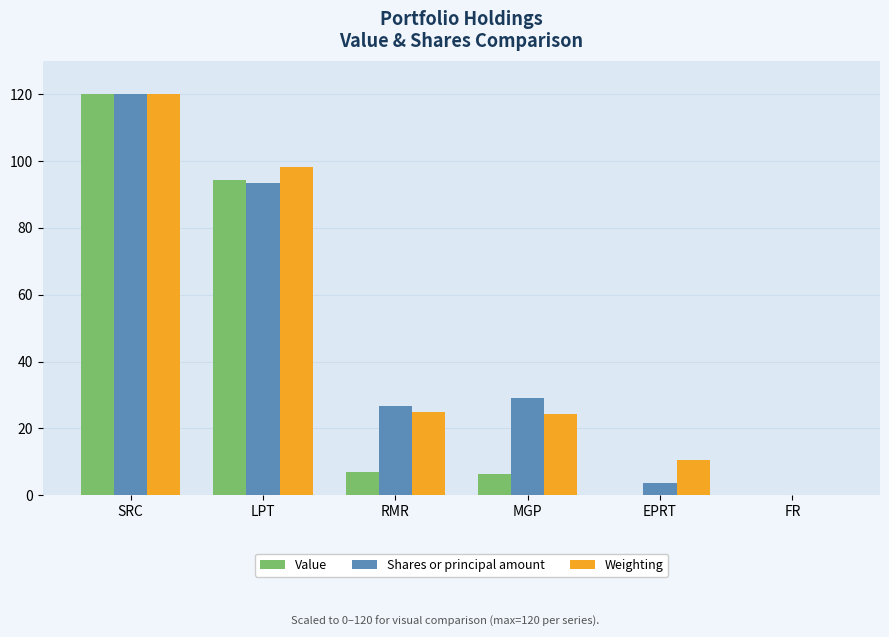

Is the value of Weighting at SRC greater than the value of Value at FR?

Yes